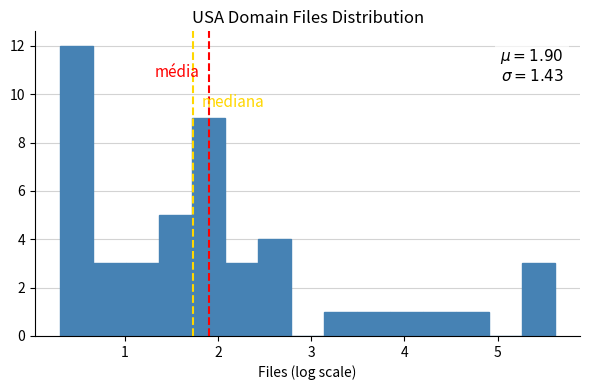

Around what value on the x-axis is the tallest bar? Give the approximate position of its centre, as read against the axis.

0.5